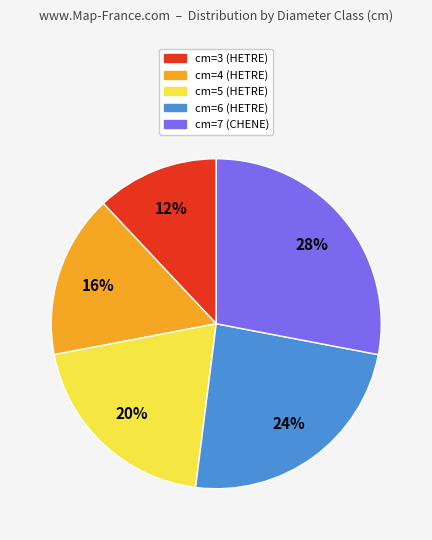

How many slices are in this pie chart?

5